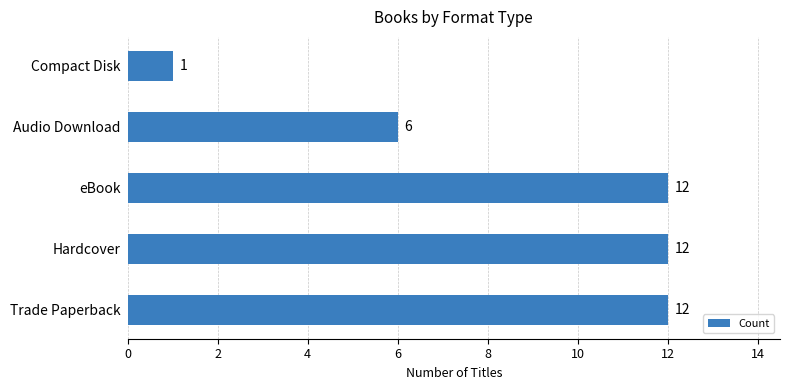

What is the difference between the second highest and minimum values?

11